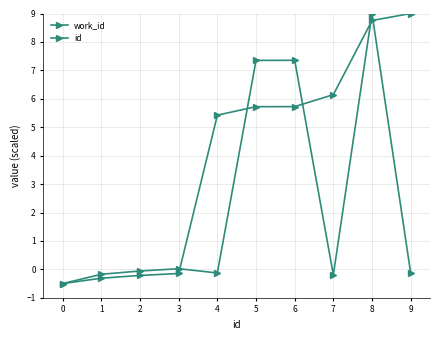

How many categories are shown in the chart?

10